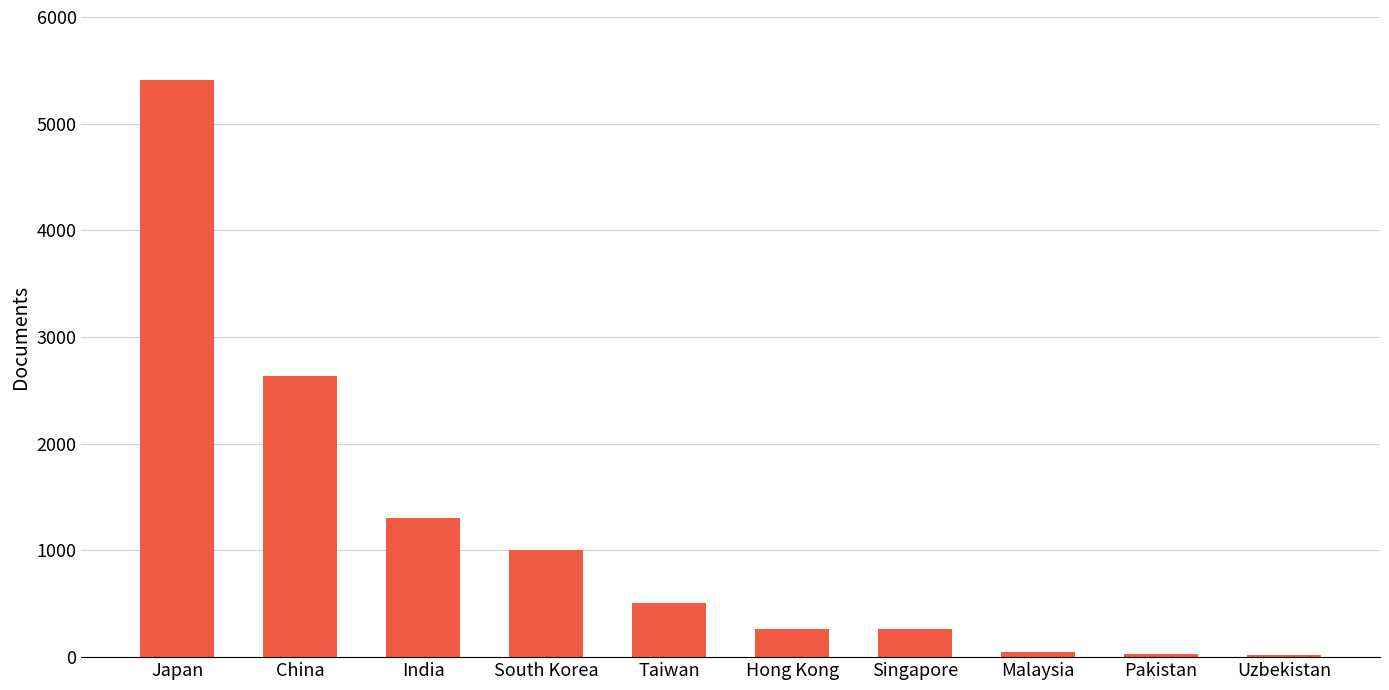

The value at China is 4102. True or false?

False